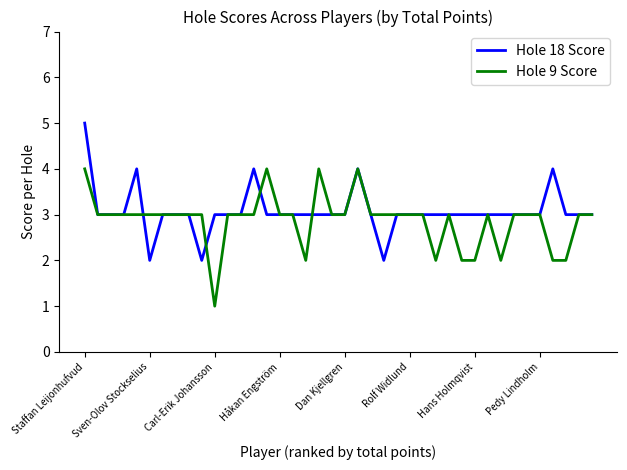

What is the maximum value for Hole 18 Score?

5